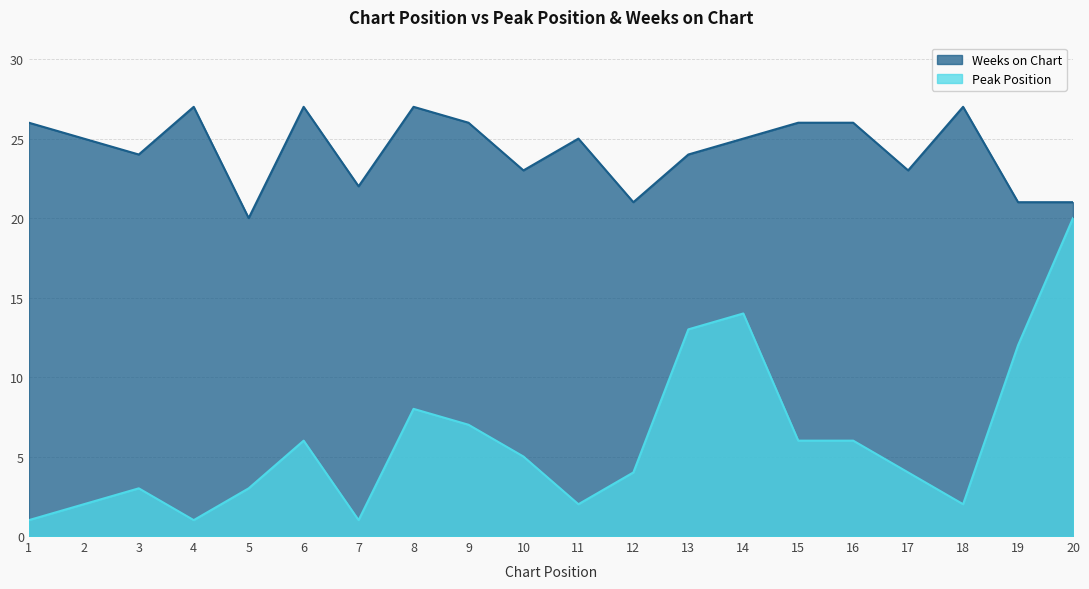

How many lines are shown in the chart?

2